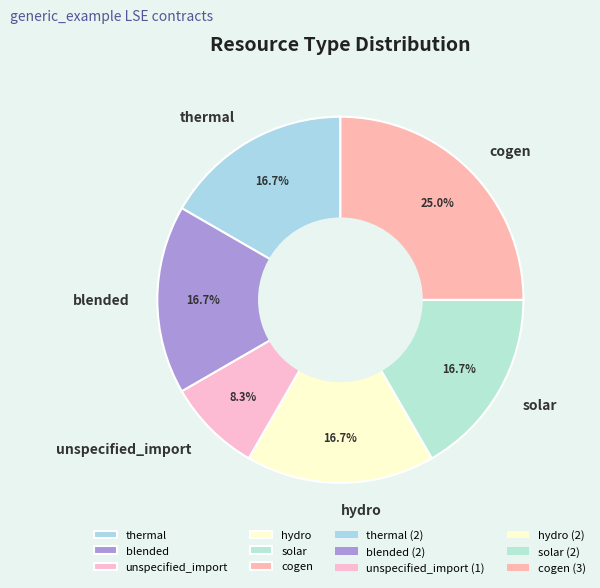

Do solar and thermal together represent more than half of the pie?

No